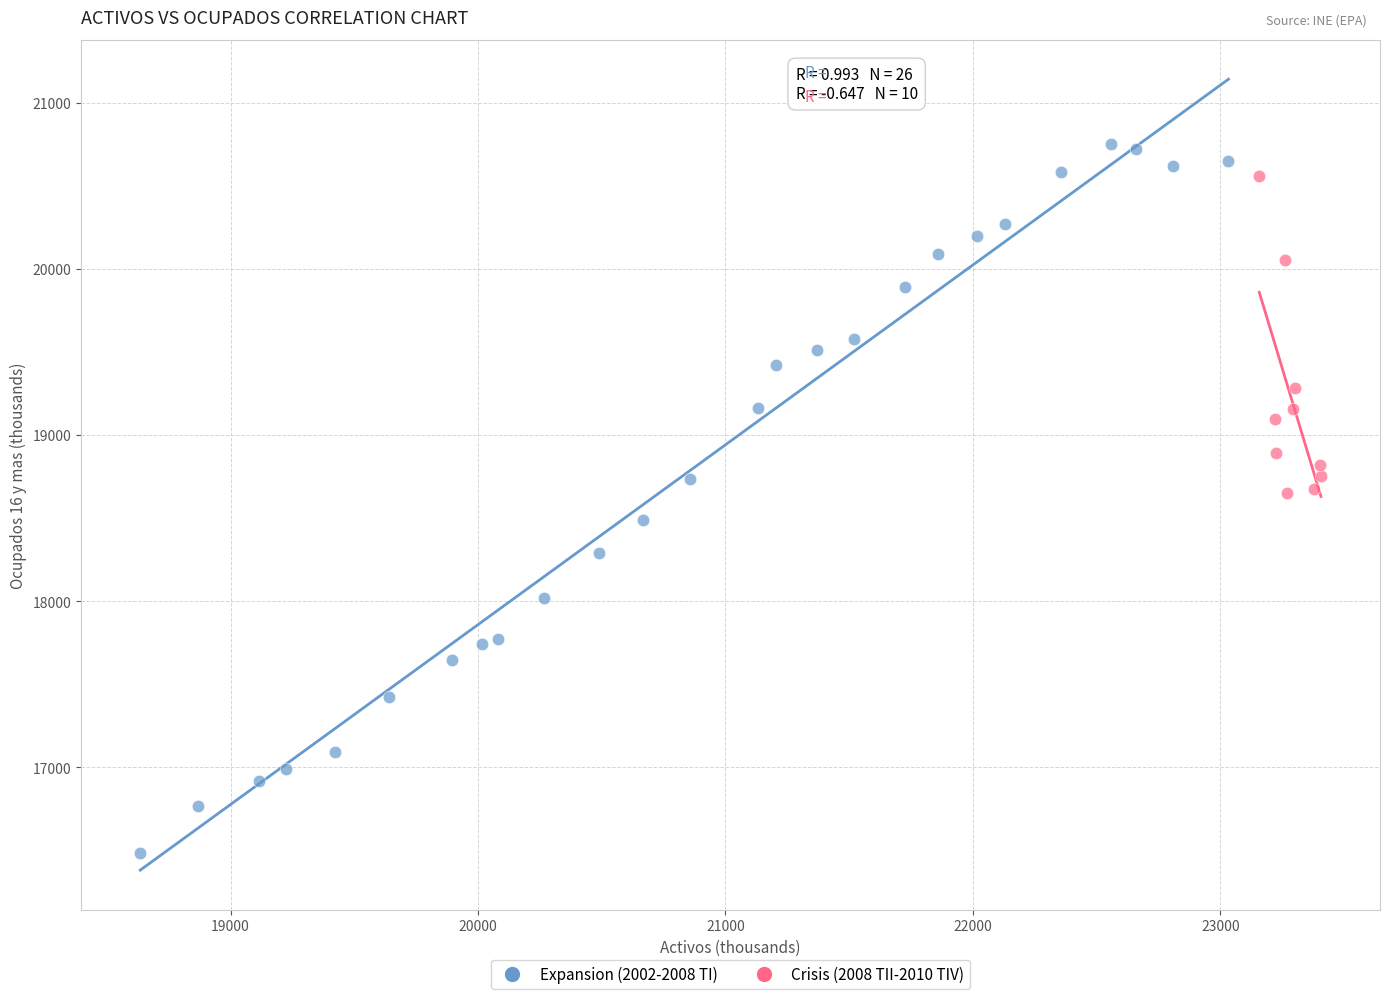

Which series contains the highest Y value?

Expansion (2002-2008 TI)